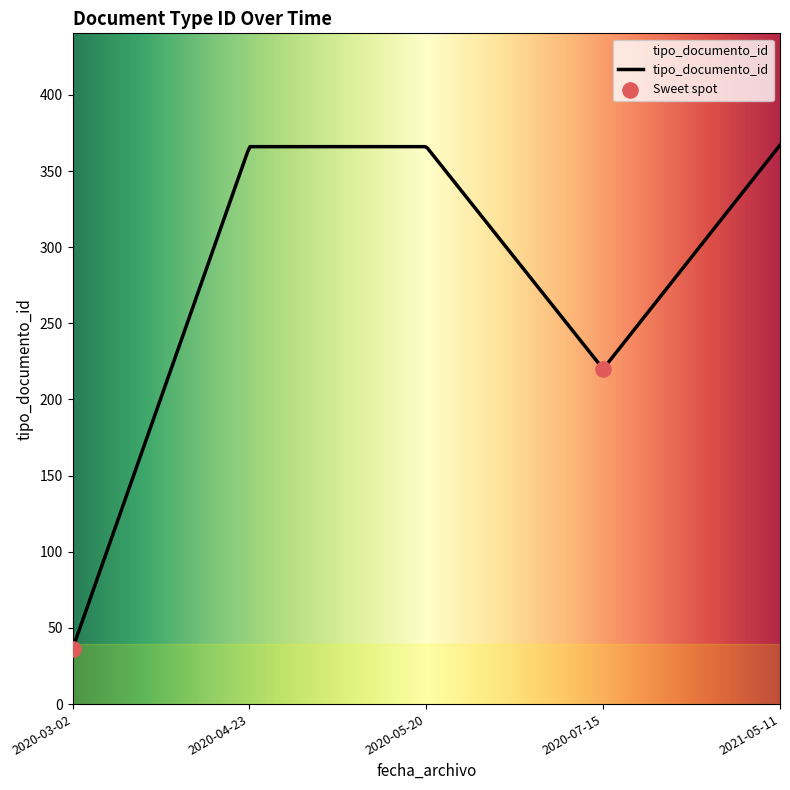

Between 2020-07-15 and 2020-03-02, which is larger?

2020-07-15